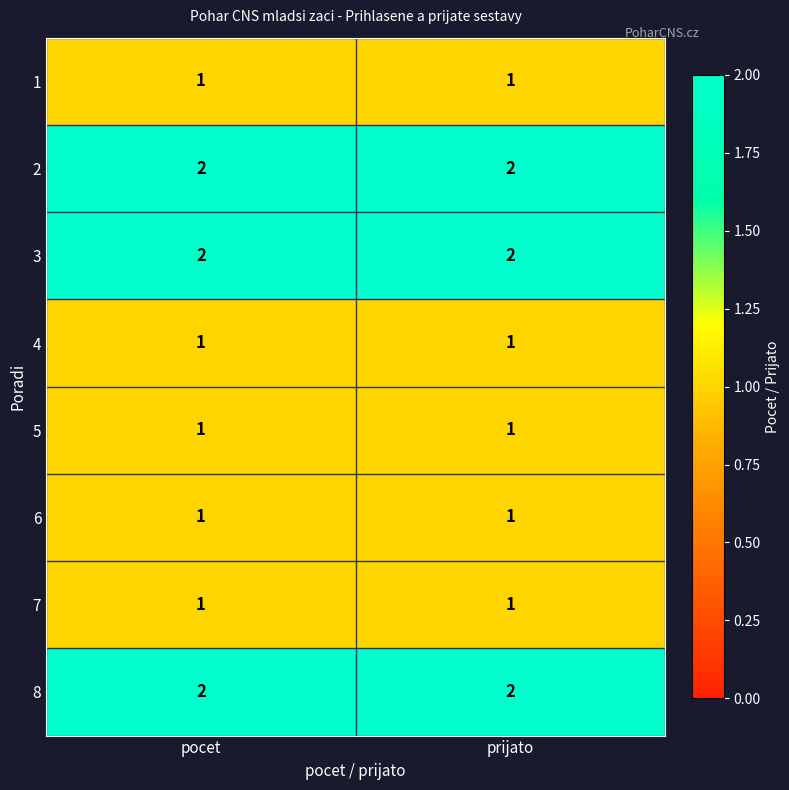

The value of 6 at prijato is 2. True or false?

False